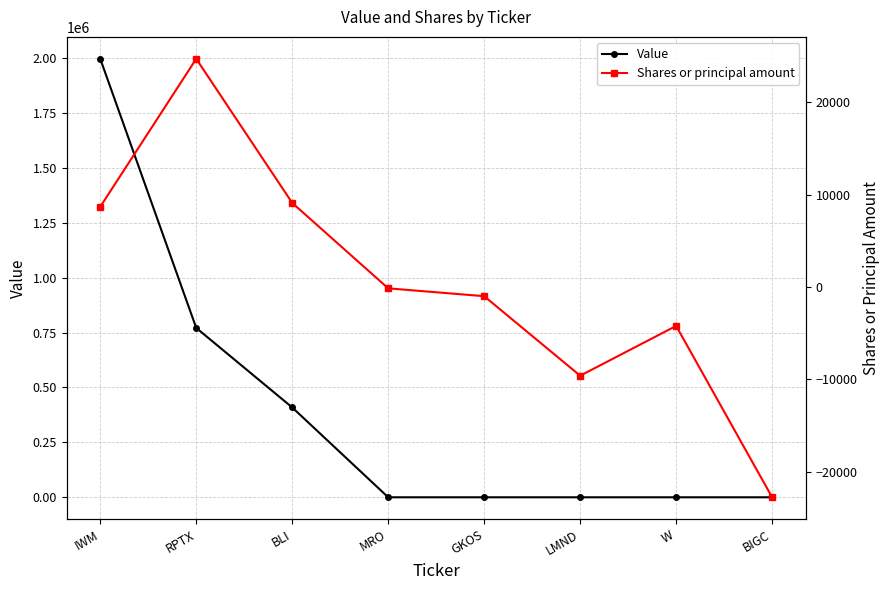

How many negative values does the Shares or principal amount series have?

5